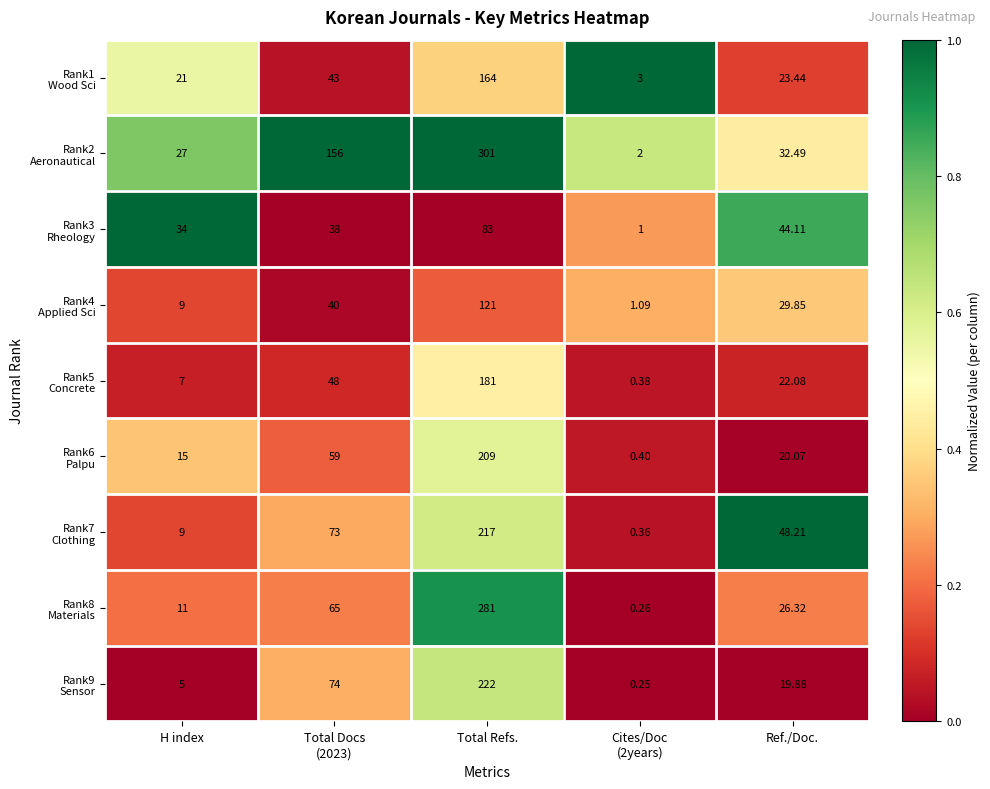

At how many categories does at least one series exceed 0?

5